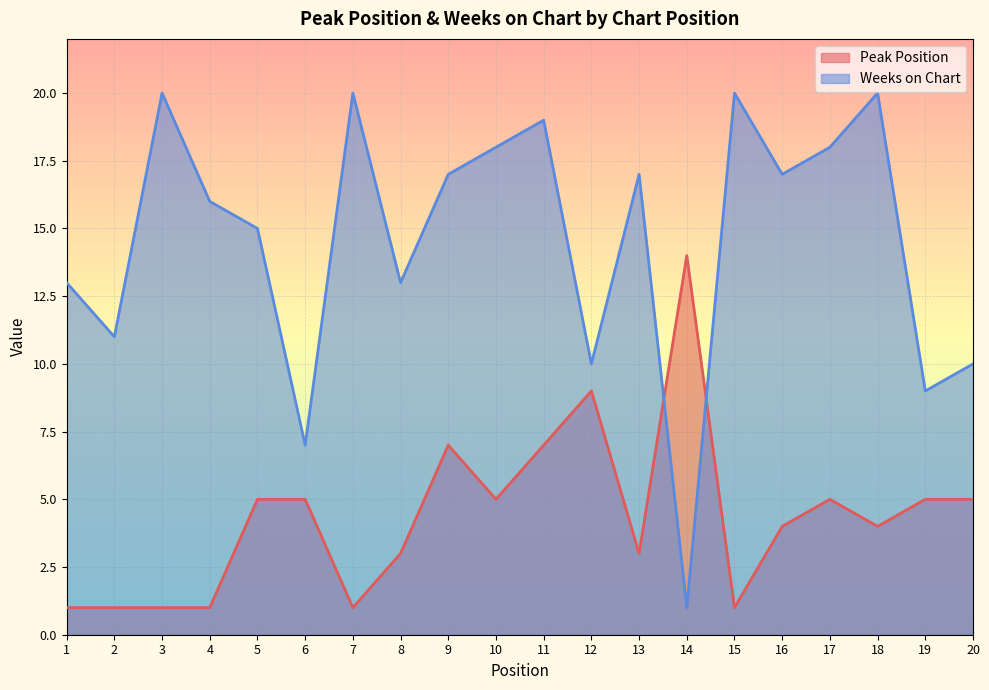

Reading left to right, transcribe all the data shown in this chart.

Peak Position: 1	1	1	1	5	5	1	3	7	5	7	9	3	14	1	4	5	4	5	5
Weeks on Chart: 13	11	20	16	15	7	20	13	17	18	19	10	17	1	20	17	18	20	9	10